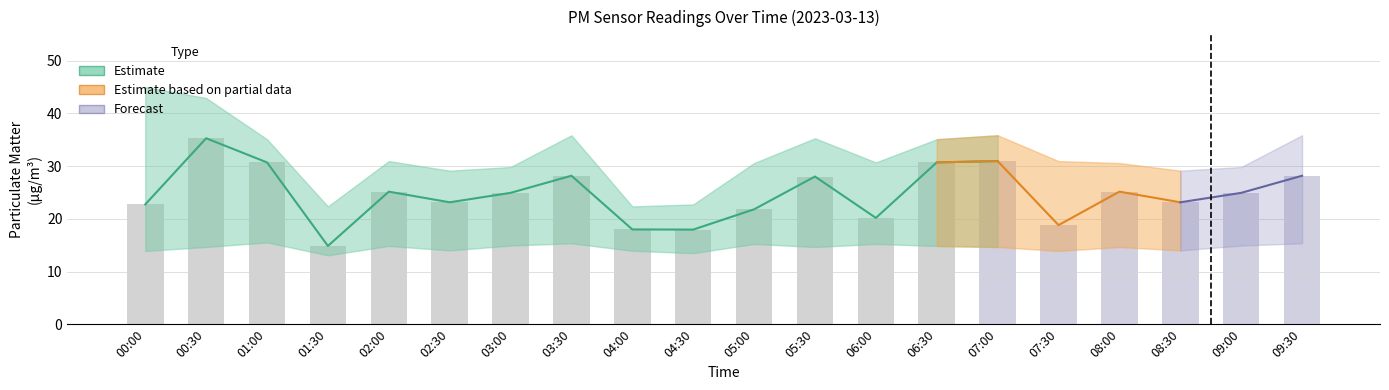

What is the label of the 10th bar from the left?

04:30